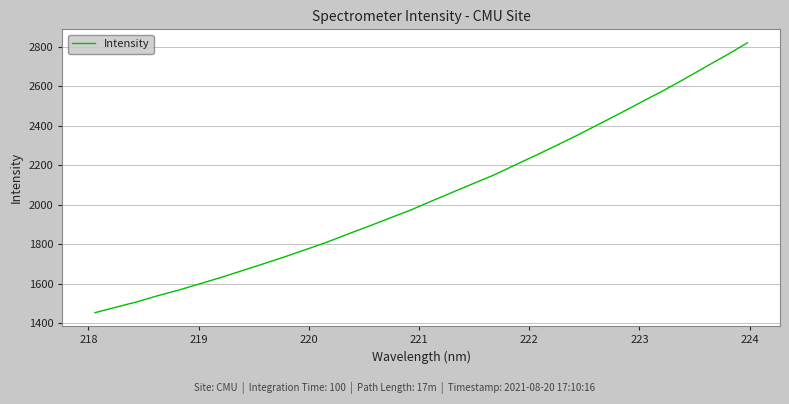

How many lines are shown in the chart?

1